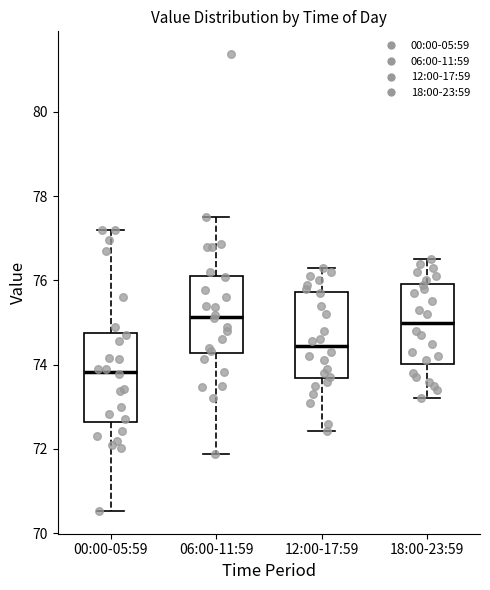

Which box's median line is the lowest?

00:00-05:59